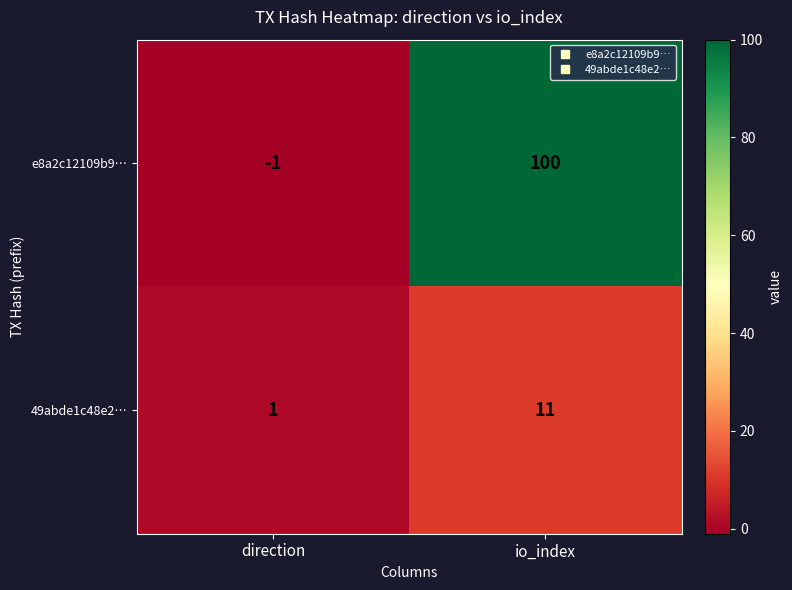

What is the total value across all series at io_index?

111